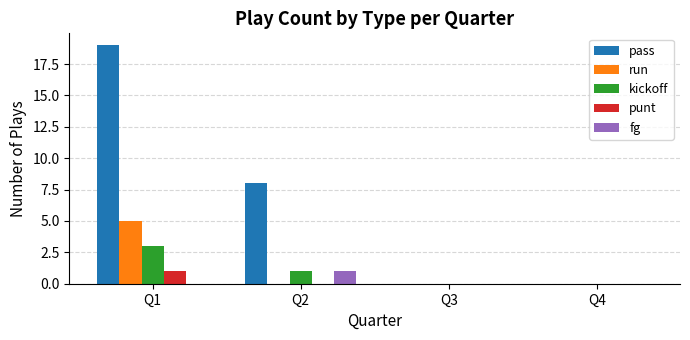

How many series are shown in this chart?

5